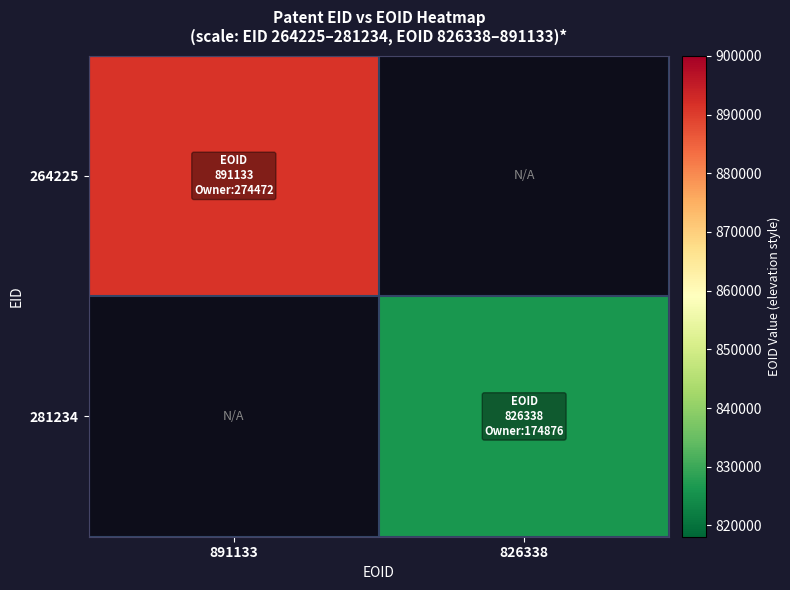

At how many categories does at least one series exceed 841995?

1